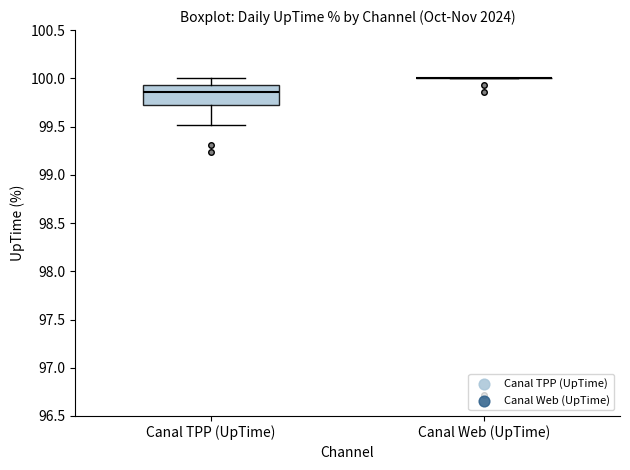

Reading left to right, transcribe this box plot: for each box, give where its median line is, the range the box spans, and where its two whiskers end, as read against the y-axis. The values are not printed on the chart, so give them approximately, as read against the axis.

Canal TPP (UpTime): median 99.85, box 99.70 to 99.95, whiskers 99.50 to 100.00
Canal Web (UpTime): box collapsed to a line at 100.00, whiskers 100.00 to 100.00